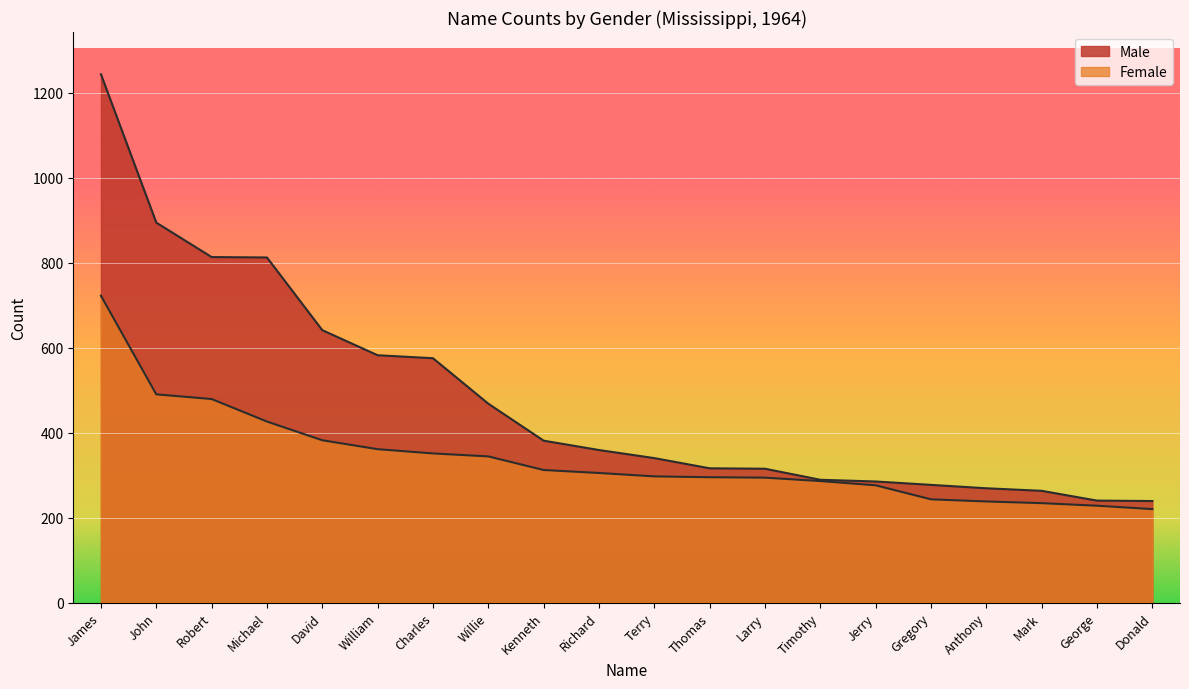

What is the label of the 15th point from the right?

William